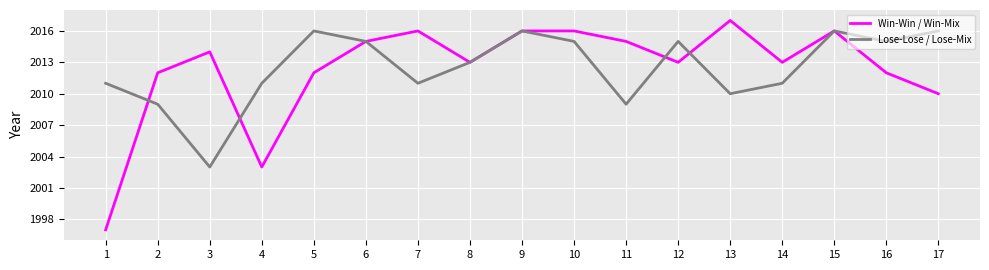

Rank the series by their maximum value, from lowest to highest.

Lose-Lose / Lose-Mix, Win-Win / Win-Mix